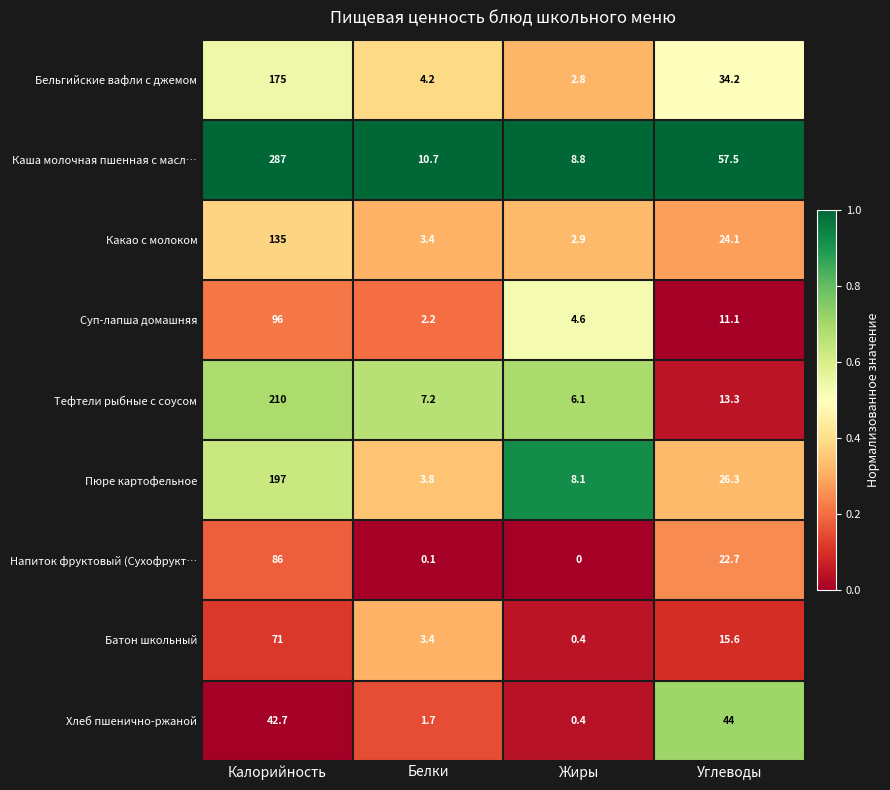

What is the difference between the highest and lowest values at Жиры?

8.8